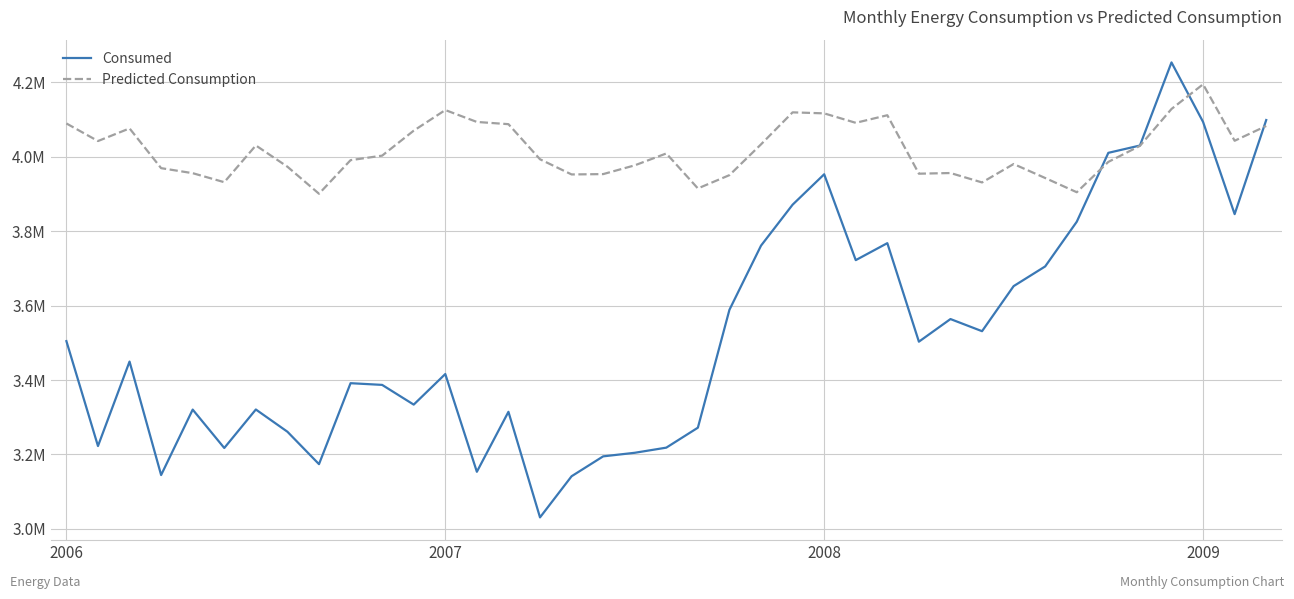

Which series has the largest total across all categories?

Predicted Consumption